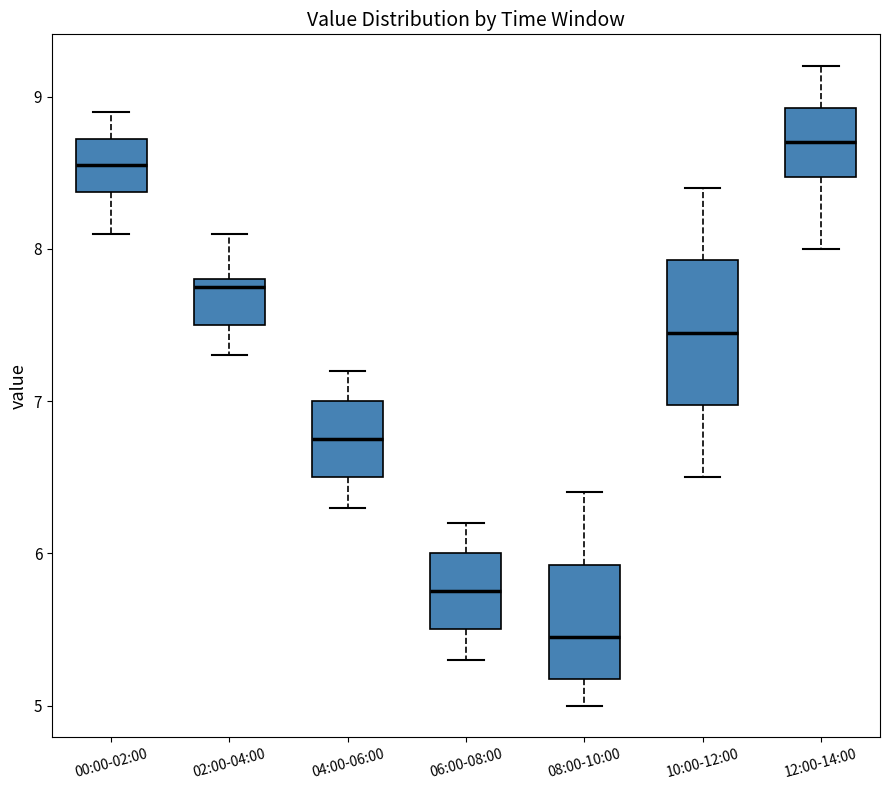

Reading left to right, transcribe this box plot: for each box, give where its median line is, the range the box spans, and where its two whiskers end, as read against the y-axis. The values are not printed on the chart, so give them approximately, as read against the axis.

00:00-02:00: median 8.6, box 8.4 to 8.7, whiskers 8.1 to 8.9
02:00-04:00: median 7.8 (just below the box's upper edge), box 7.5 to 7.8, whiskers 7.3 to 8.1
04:00-06:00: median 6.8, box 6.5 to 7.0, whiskers 6.3 to 7.2
06:00-08:00: median 5.8, box 5.5 to 6.0, whiskers 5.3 to 6.2
08:00-10:00: median 5.5, box 5.2 to 5.9, whiskers 5.0 to 6.4
10:00-12:00: median 7.5, box 7.0 to 7.9, whiskers 6.5 to 8.4
12:00-14:00: median 8.7, box 8.5 to 8.9, whiskers 8.0 to 9.2